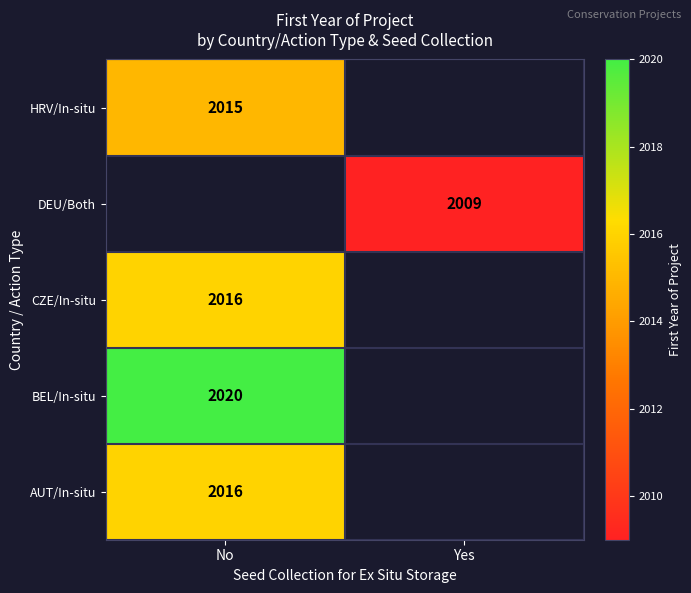

True or false: AUT/In-situ has a value of 2016 at No.

True